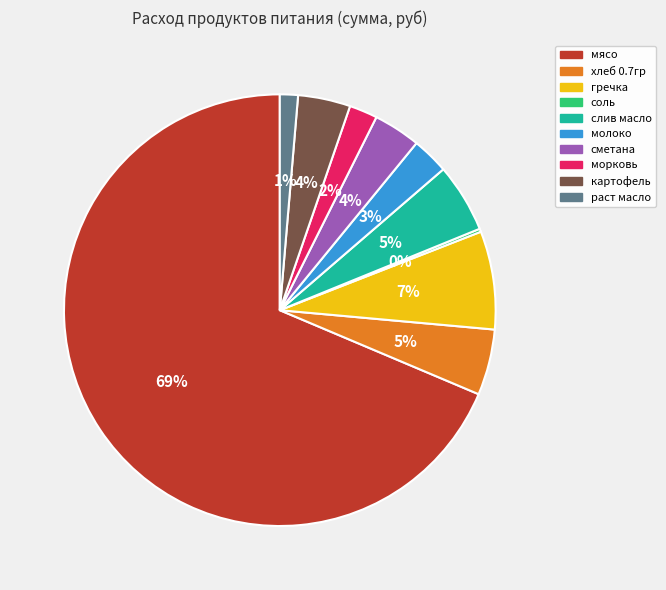

Which has a higher value, морковь or гречка?

гречка